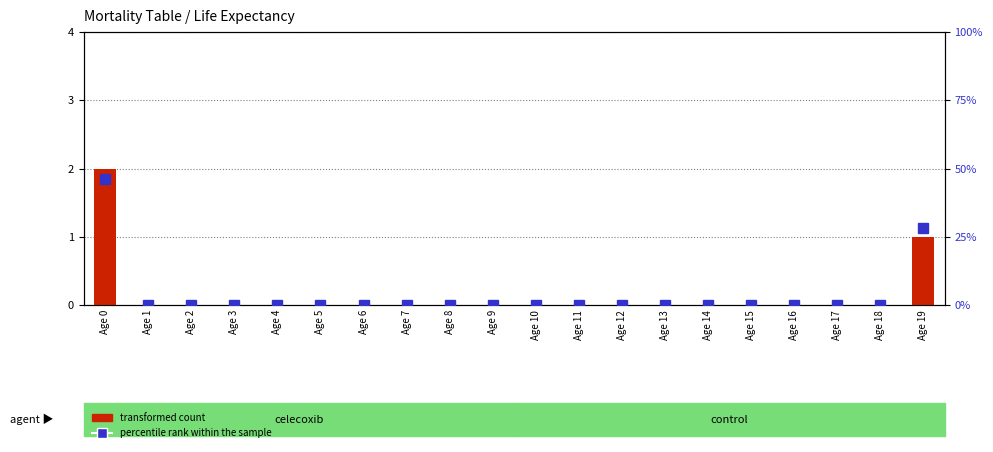

Rank the series by their maximum value, from lowest to highest.

transformed count, percentile rank within the sample